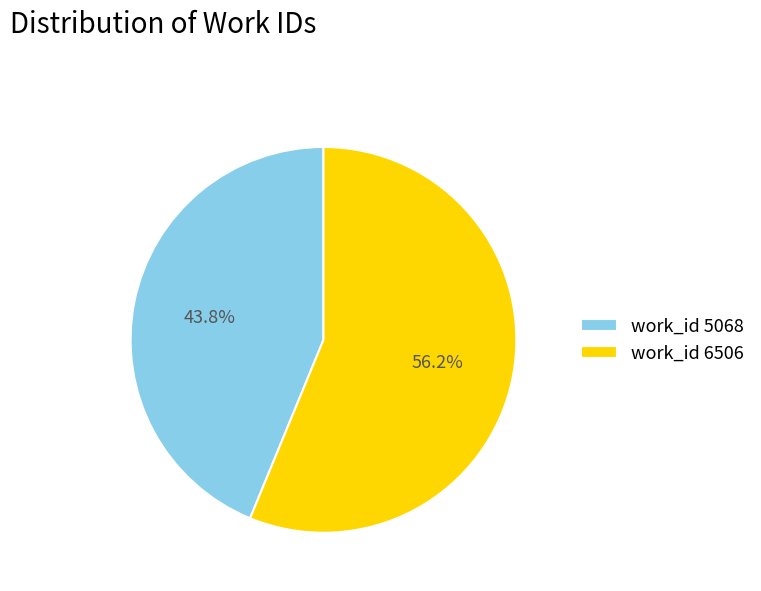

What is the smallest slice in the pie chart?

work_id 5068